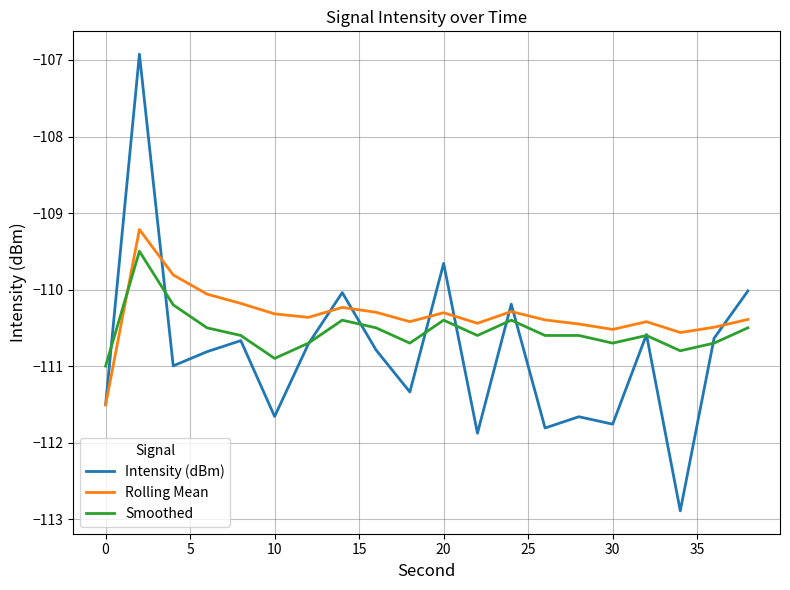

Rank the series by their maximum value, from lowest to highest.

Smoothed, Rolling Mean, Intensity (dBm)